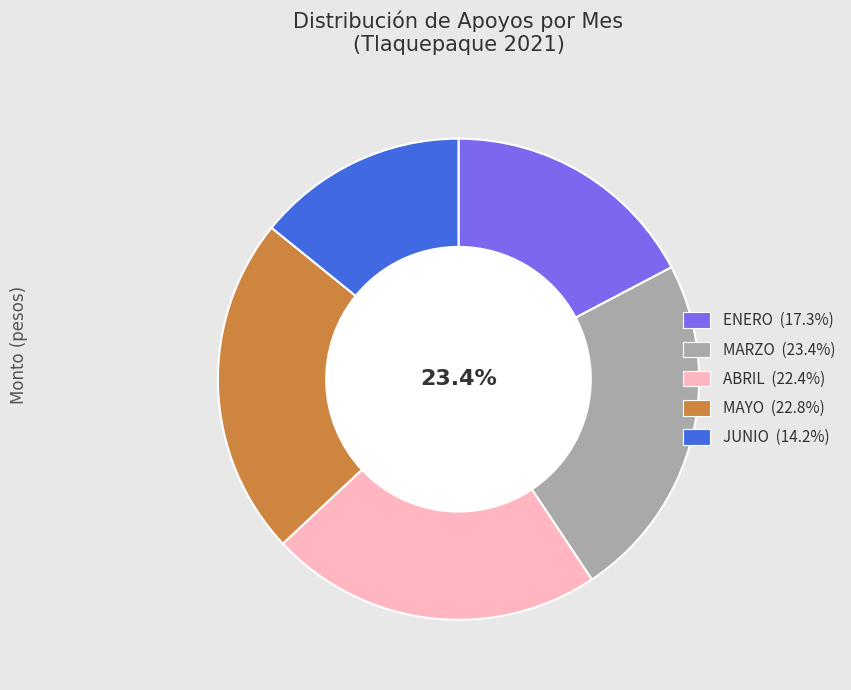

What is the largest slice in the pie chart?

MARZO